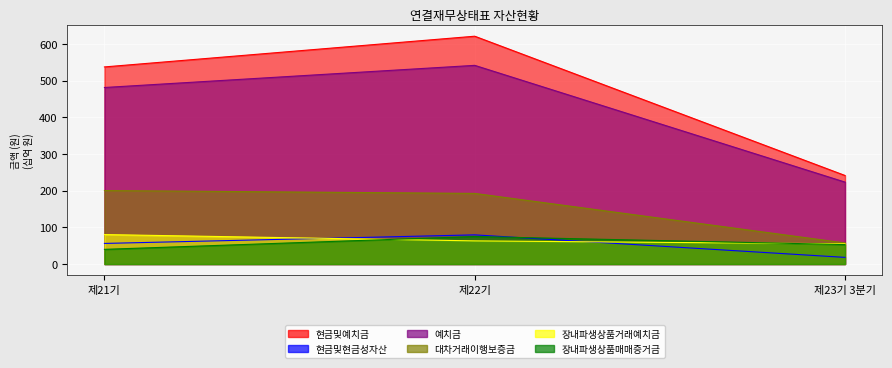

Reading left to right, transcribe all the data shown in this chart.

현금및예치금: 제21기=537.7	제22기=621.5	제23기 3분기=241.5
현금및현금성자산: 제21기=56.1	제22기=79.5	제23기 3분기=18.1
예치금: 제21기=481.6	제22기=542.0	제23기 3분기=223.5
대차거래이행보증금: 제21기=200.5	제22기=192.6	제23기 3분기=57.5
장내파생상품거래예치금: 제21기=80.3	제22기=63.1	제23기 3분기=55.1
장내파생상품매매증거금: 제21기=40.0	제22기=75.0	제23기 3분기=53.0